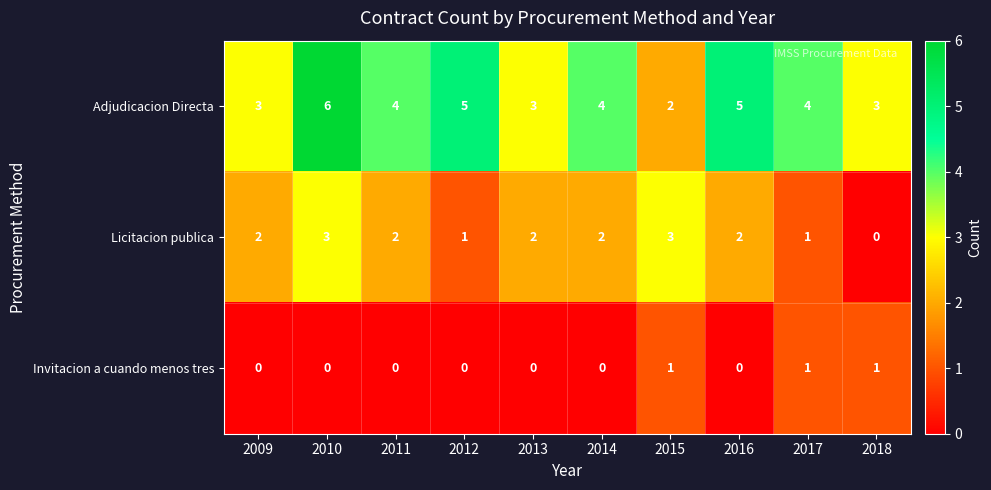

Which series has the largest range (max minus min)?

Adjudicacion Directa